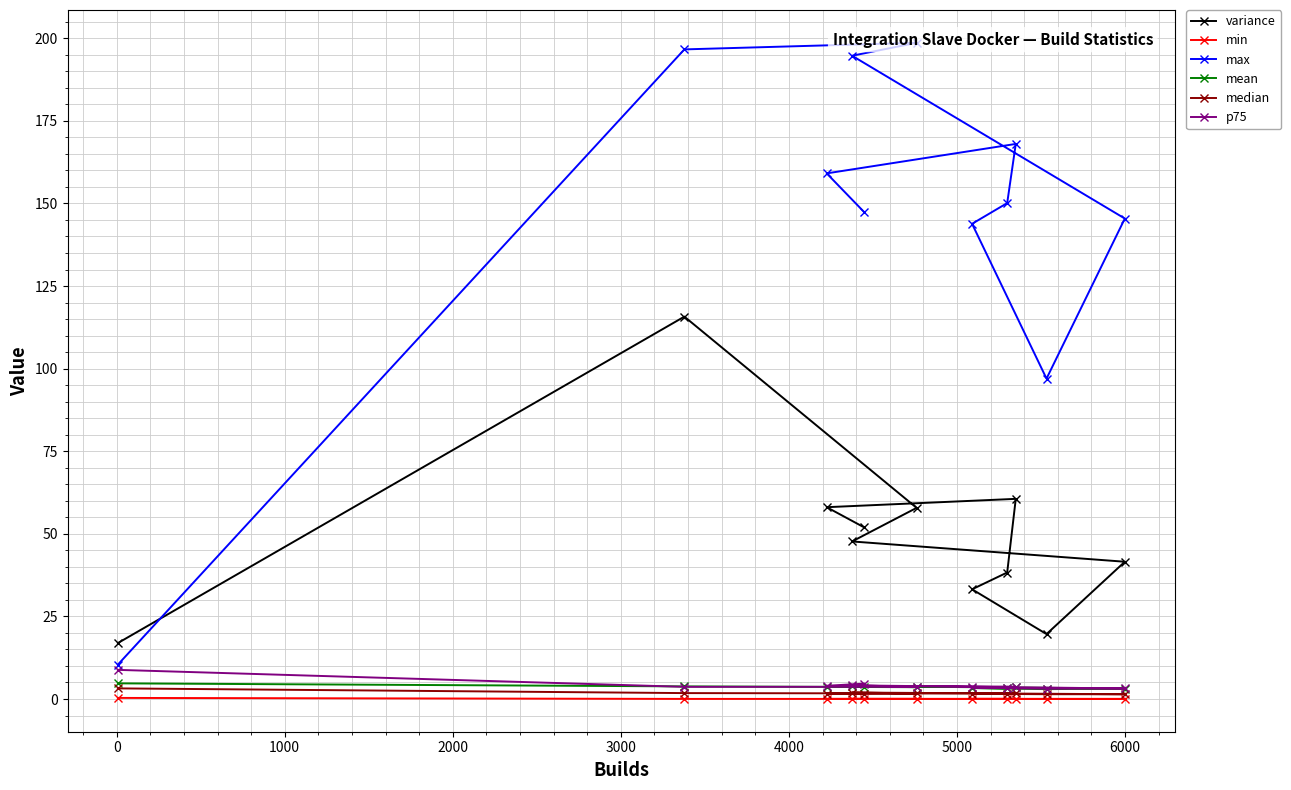

What are all the series names shown in the legend?

variance, min, max, mean, median, p75